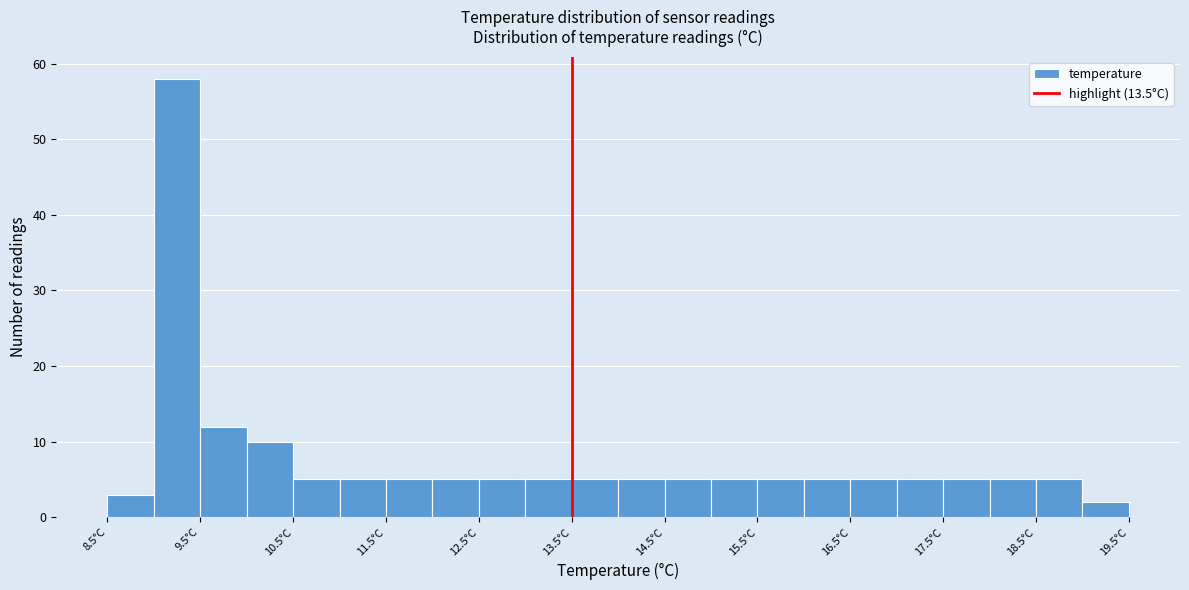

Reading left to right, transcribe this chart: for each bar, give the range it covers on the x-axis and its height. The values are not printed on the chart, so give them approximately, as read against the axis.

8.5 to 9.0: 3
9.0 to 9.5: 58
9.5 to 10.0: 12
10.0 to 10.5: 10
10.5 to 11.0: 5
11.0 to 11.5: 5
11.5 to 12.0: 5
12.0 to 12.5: 5
12.5 to 13.0: 5
13.0 to 13.5: 5
13.5 to 14.0: 5
14.0 to 14.5: 5
14.5 to 15.0: 5
15.0 to 15.5: 5
15.5 to 16.0: 5
16.0 to 16.5: 5
16.5 to 17.0: 5
17.0 to 17.5: 5
17.5 to 18.0: 5
18.0 to 18.5: 5
18.5 to 19.0: 5
19.0 to 19.5: 2